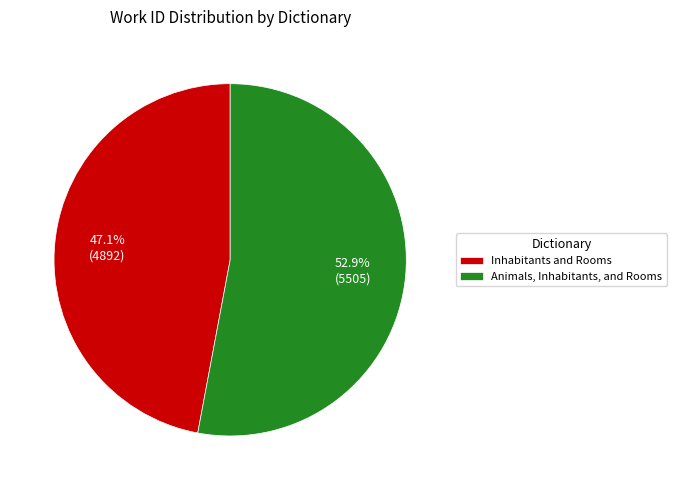

The Animals, Inhabitants, and Rooms slice represents 53% of the pie. True or false?

True